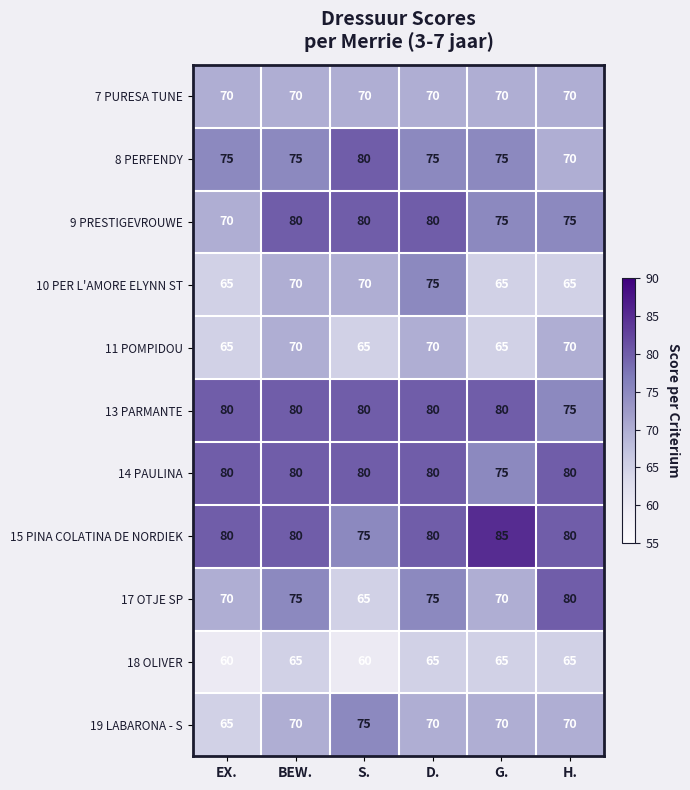

What is the approximate value of 8 PERFENDY at EX.?

75